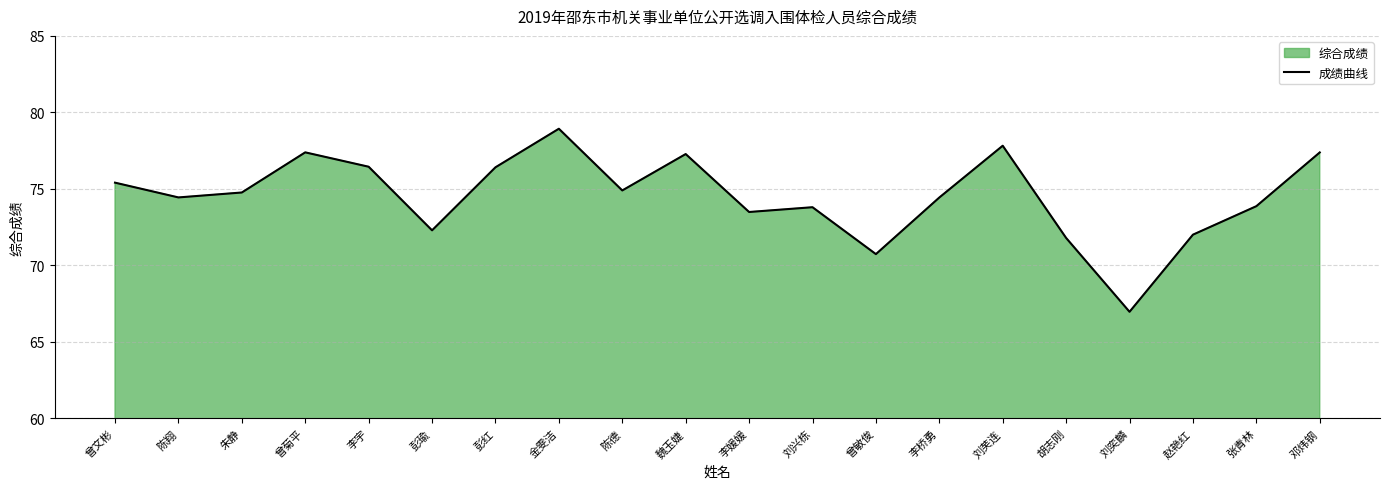

How many points are higher than both their immediate neighbors (excluding endpoints)?

5